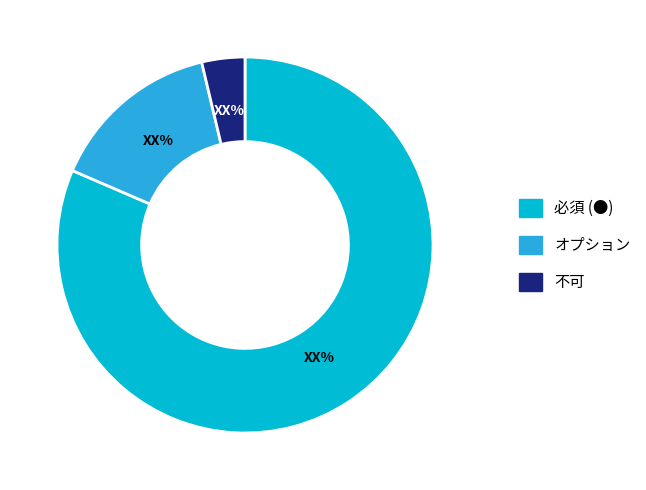

Does any single category account for the majority?

Yes